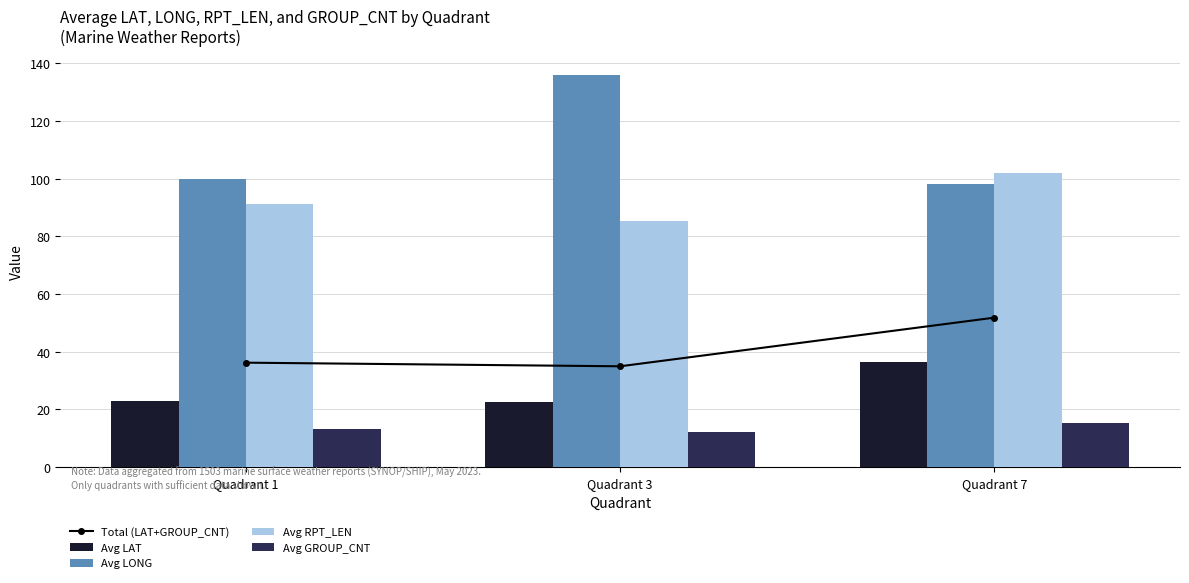

How many data points in Avg RPT_LEN are above 91?

2